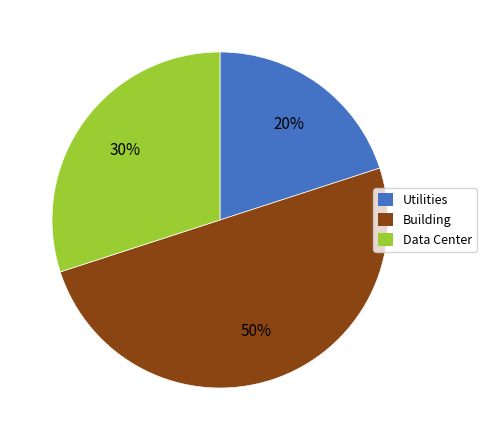

Does Utilities account for over 50% of the chart?

No